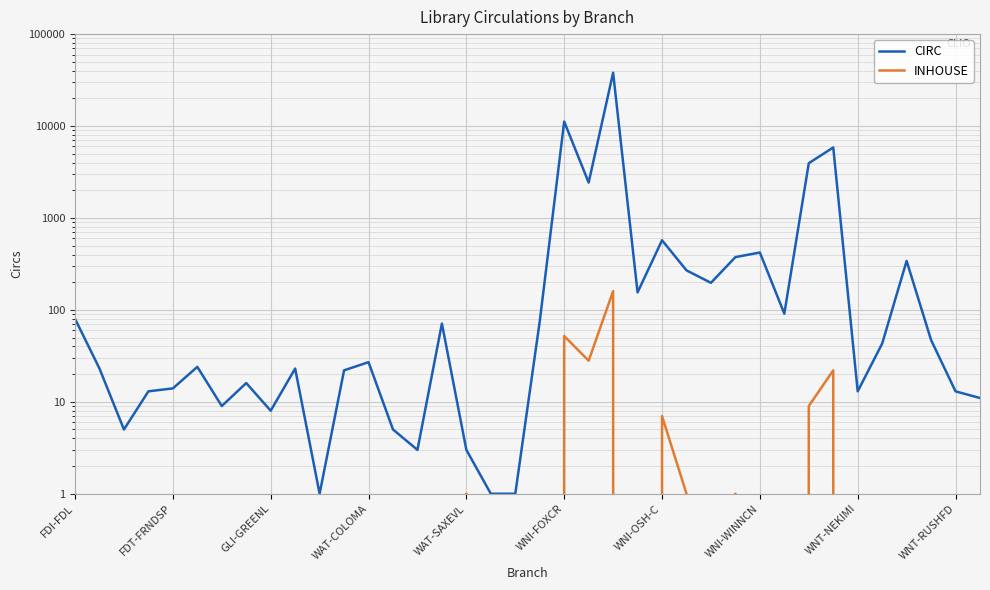

Which category has the lowest value across all series?

FDT-FRNDSP